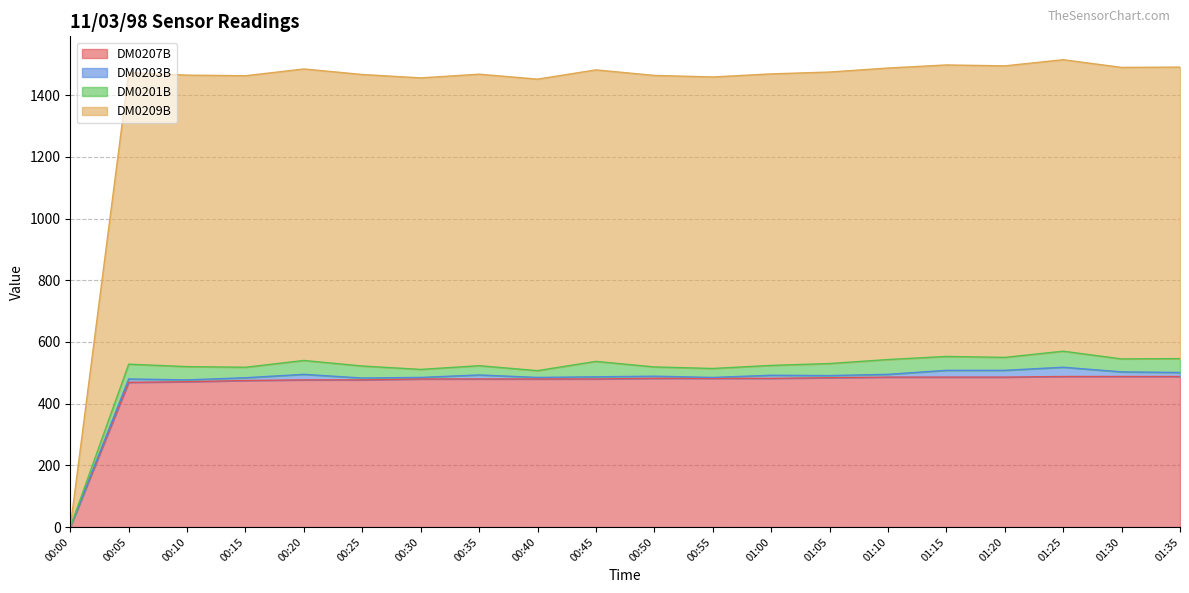

Which series has the widest spread of values?

DM0209B